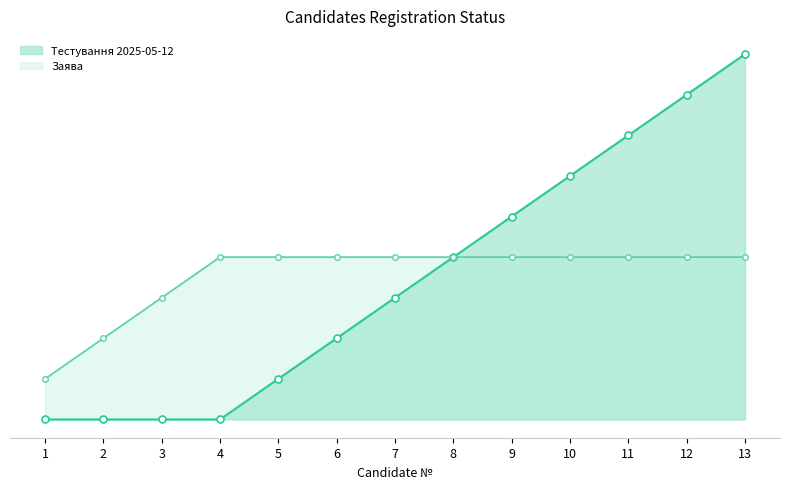

Which category has the lowest value across all series?

1